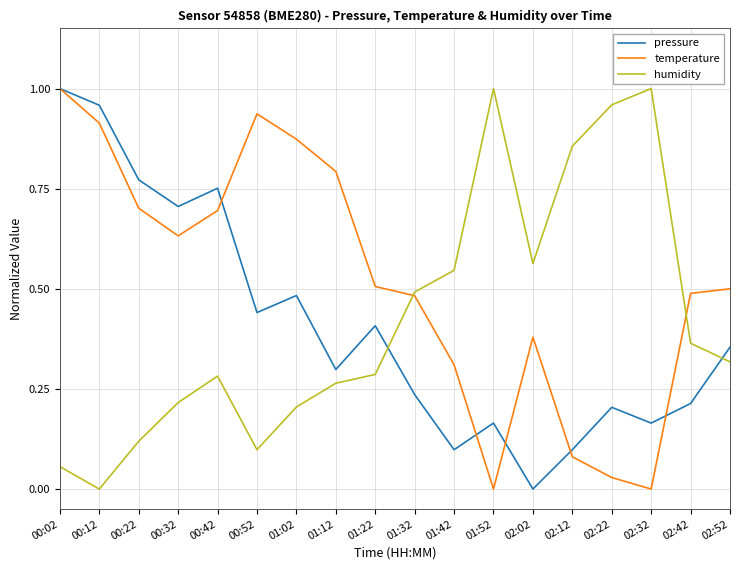

What is the total value across all series at 01:22?

1.2